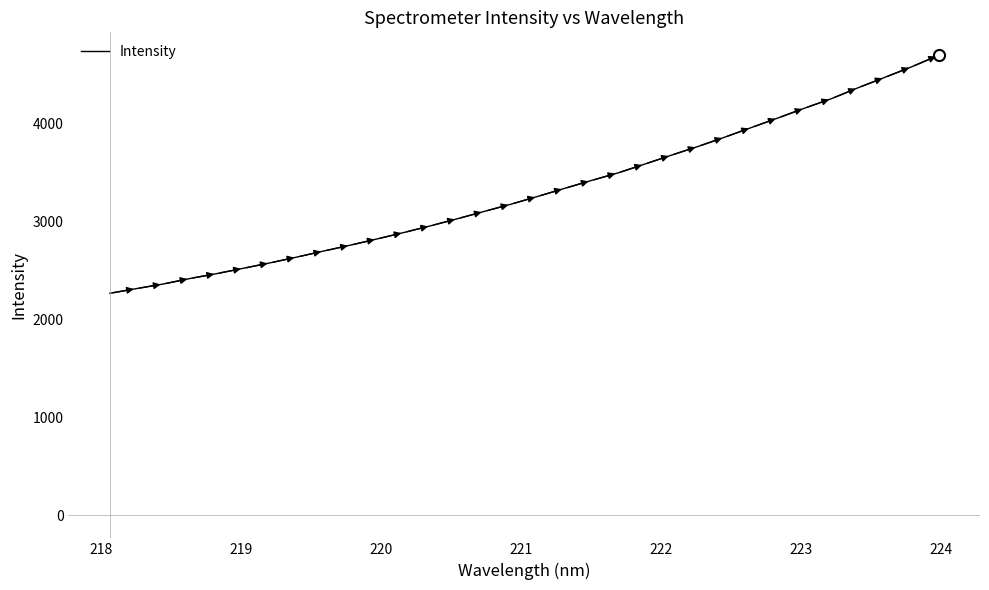

What is the difference between the maximum and minimum values?

2431.5